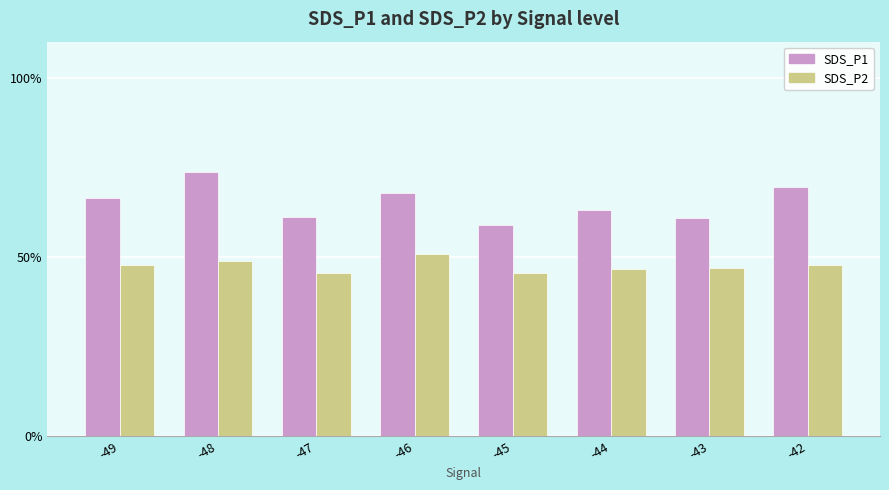

What is the difference between the maximum and second lowest values in the SDS_P1 series?

12.6